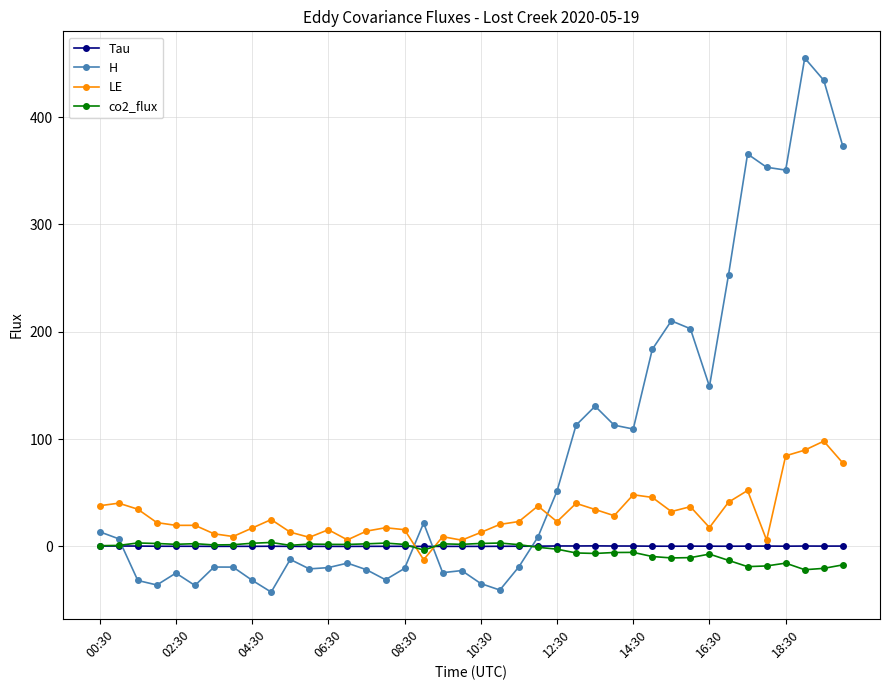

Which series ends up on top after the final intersection of co2_flux and LE?

LE